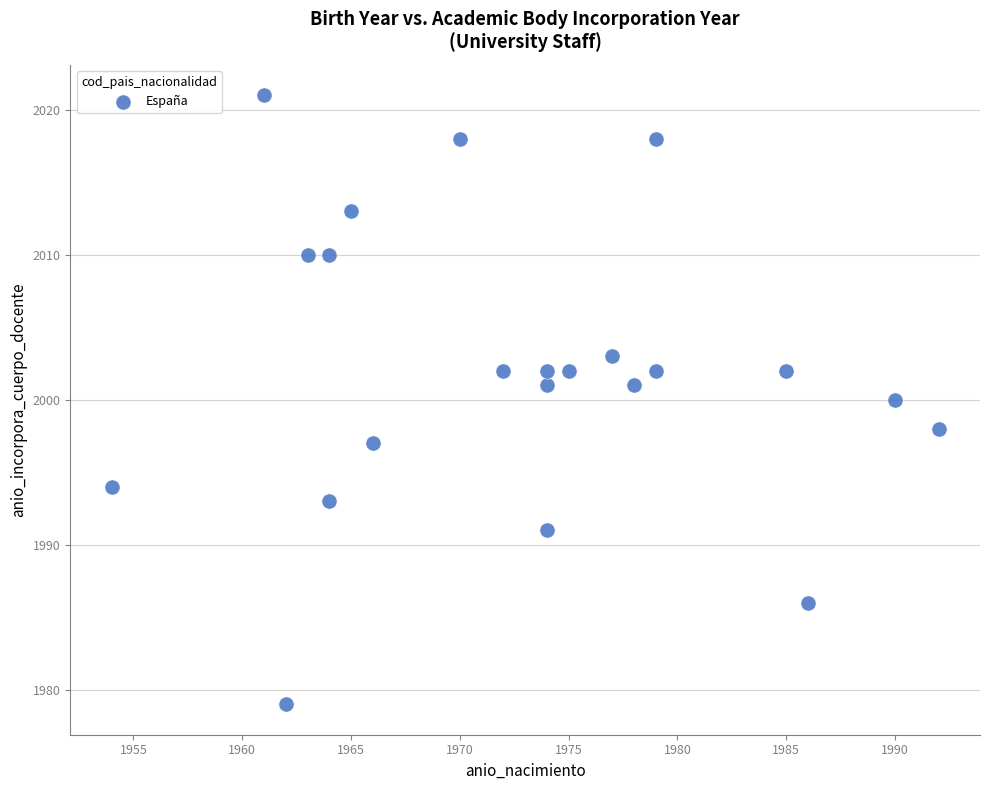

What is the range of X values (max minus min)?

38